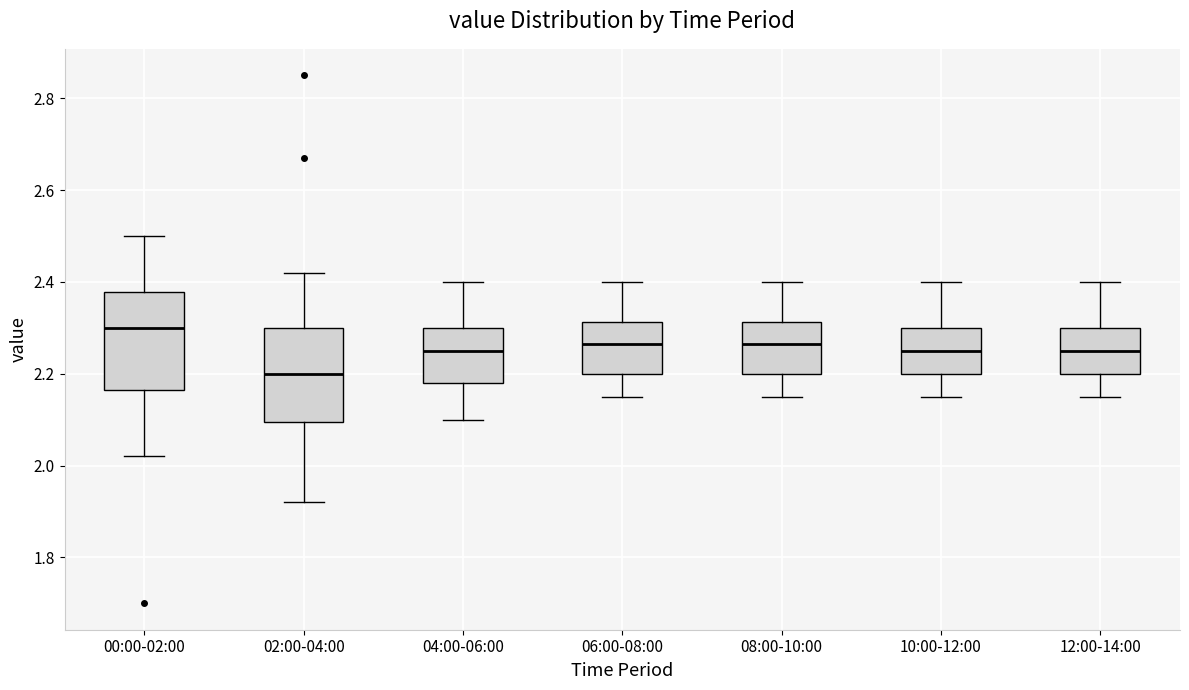

Reading left to right, transcribe this box plot: for each box, give where its median line is, the range the box spans, and where its two whiskers end, as read against the y-axis. The values are not printed on the chart, so give them approximately, as read against the axis.

00:00-02:00: median 2.30, box 2.16 to 2.38, whiskers 2.02 to 2.50
02:00-04:00: median 2.20, box 2.10 to 2.30, whiskers 1.92 to 2.42
04:00-06:00: median 2.26, box 2.18 to 2.30, whiskers 2.10 to 2.40
06:00-08:00: median 2.26, box 2.20 to 2.32, whiskers 2.16 to 2.40
08:00-10:00: median 2.26, box 2.20 to 2.32, whiskers 2.16 to 2.40
10:00-12:00: median 2.26, box 2.20 to 2.30, whiskers 2.16 to 2.40
12:00-14:00: median 2.26, box 2.20 to 2.30, whiskers 2.16 to 2.40